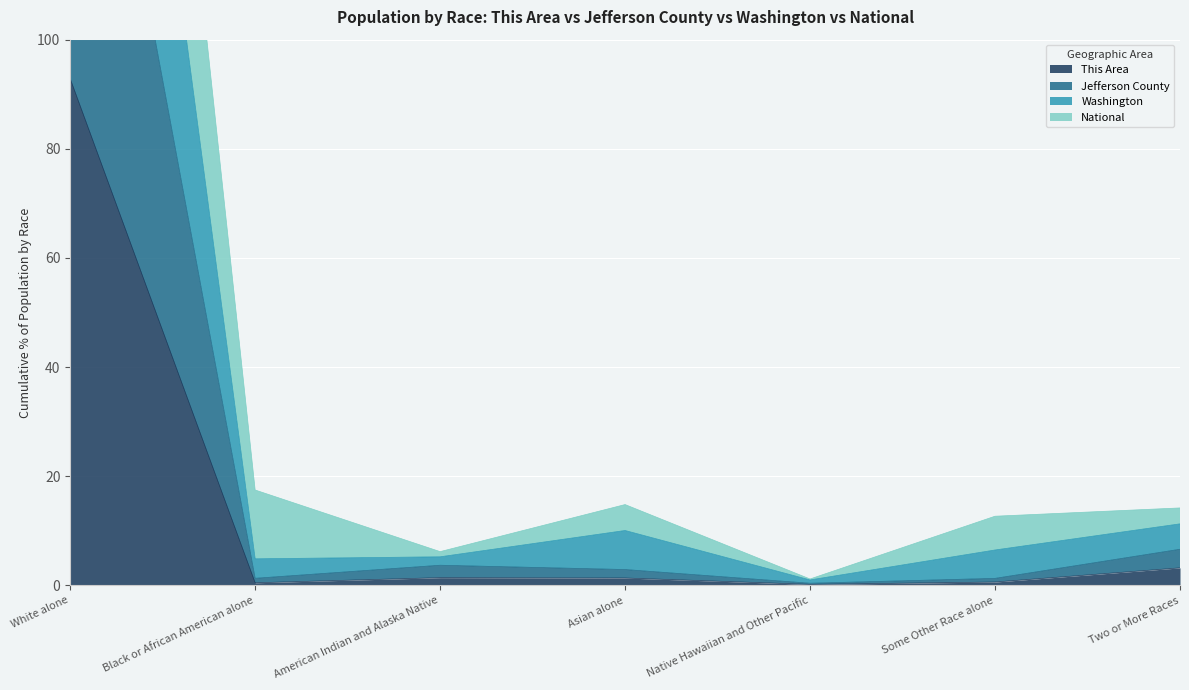

The National series shows 6.8 at Black or African American alone. True or false?

False